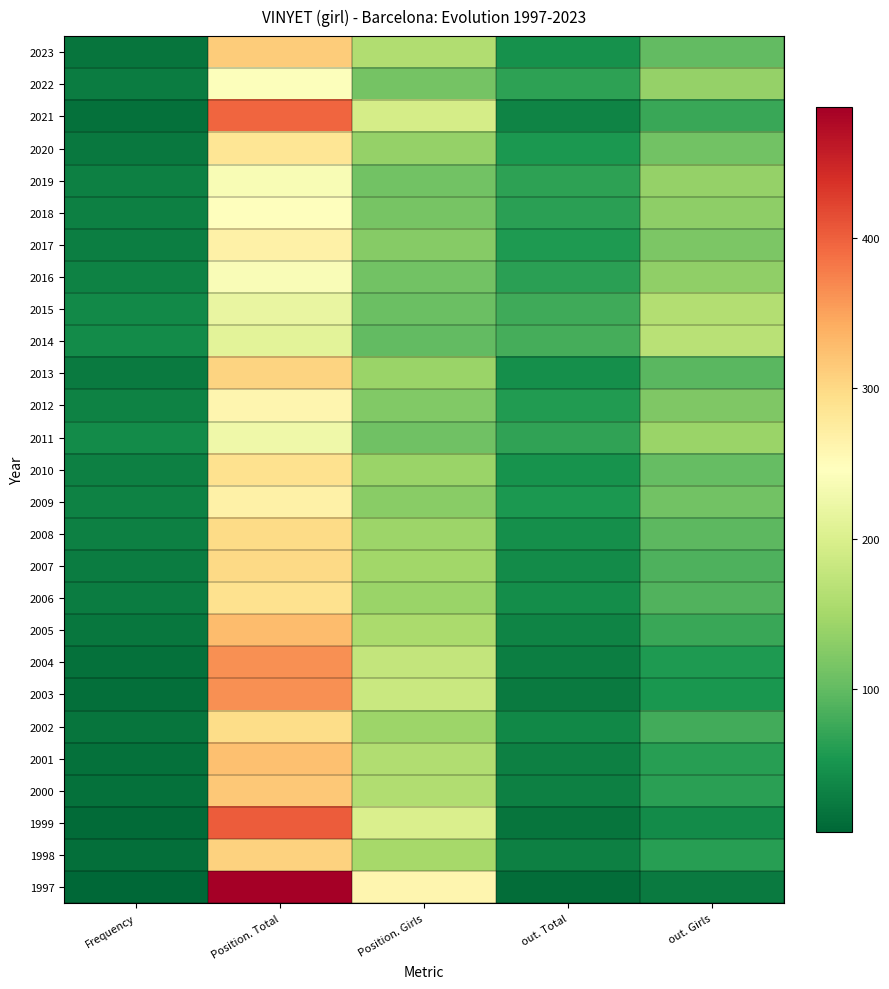

At how many categories does at least one series exceed 218?

2